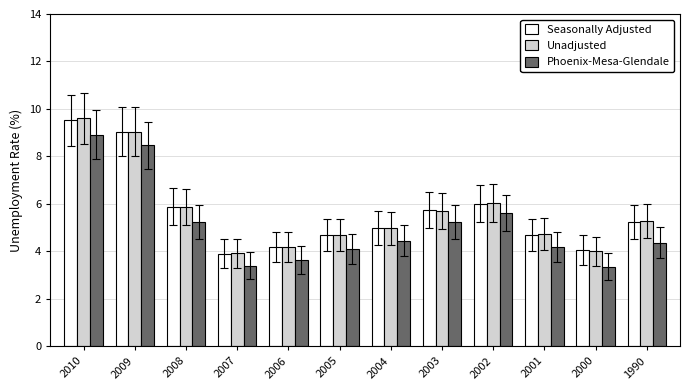

What is the greatest value displayed?

9.6